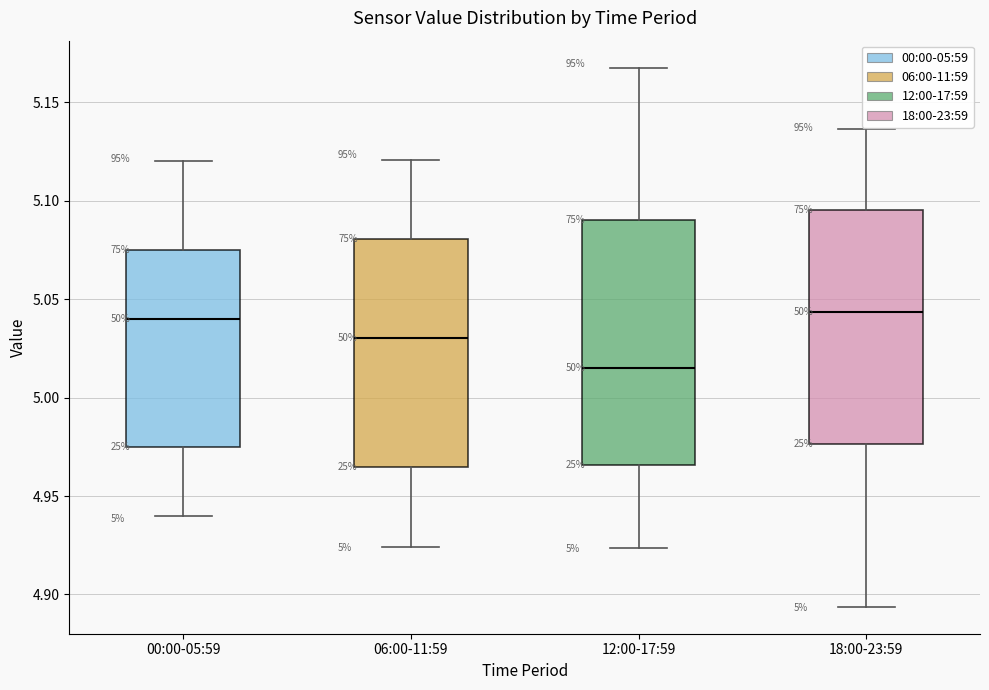

Reading left to right, read every box against the y-axis: the position of its median line, the range the box covers, and the ends of its whiskers. The values are not printed on the chart, so give them approximately, as read against the axis.

00:00-05:59: median 5.040, box 4.975 to 5.075, whiskers 4.940 to 5.120
06:00-11:59: median 5.030, box 4.965 to 5.080, whiskers 4.925 to 5.120
12:00-17:59: median 5.015, box 4.965 to 5.090, whiskers 4.925 to 5.165
18:00-23:59: median 5.045, box 4.975 to 5.095, whiskers 4.895 to 5.135